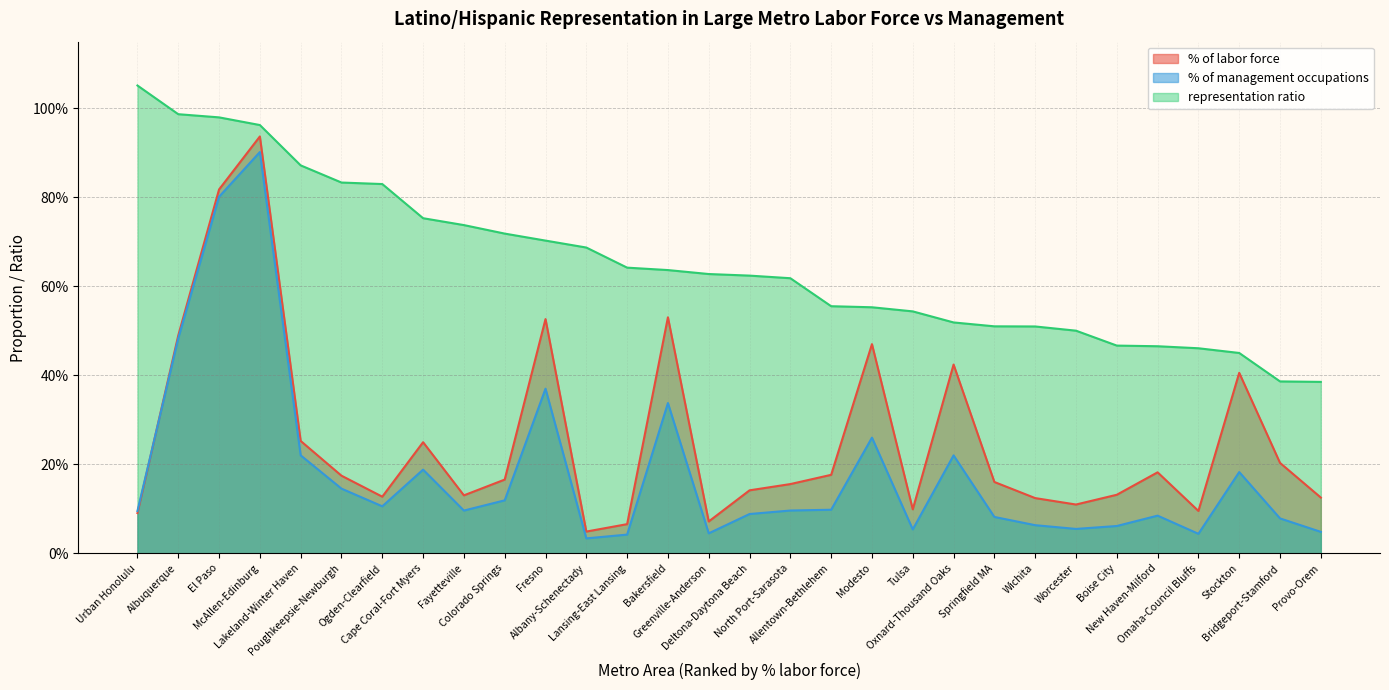

Which category has the highest value in the % of labor force series?

McAllen-Edinburg